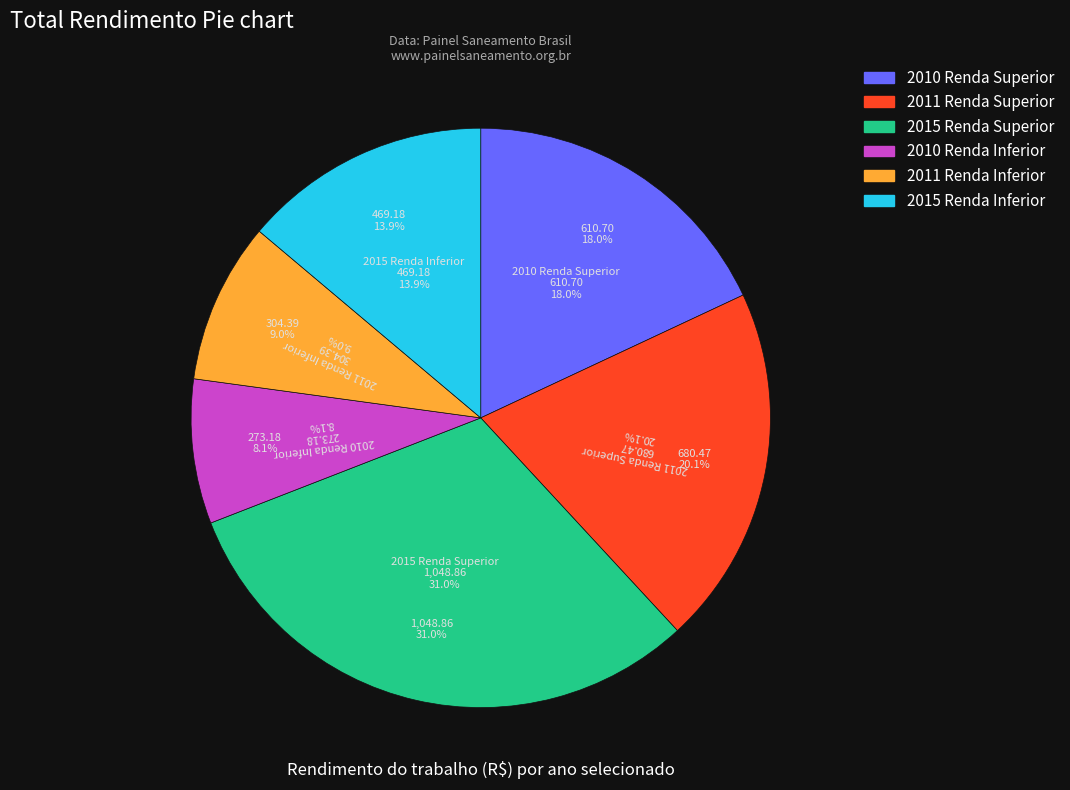

Is there a majority slice in this chart?

No